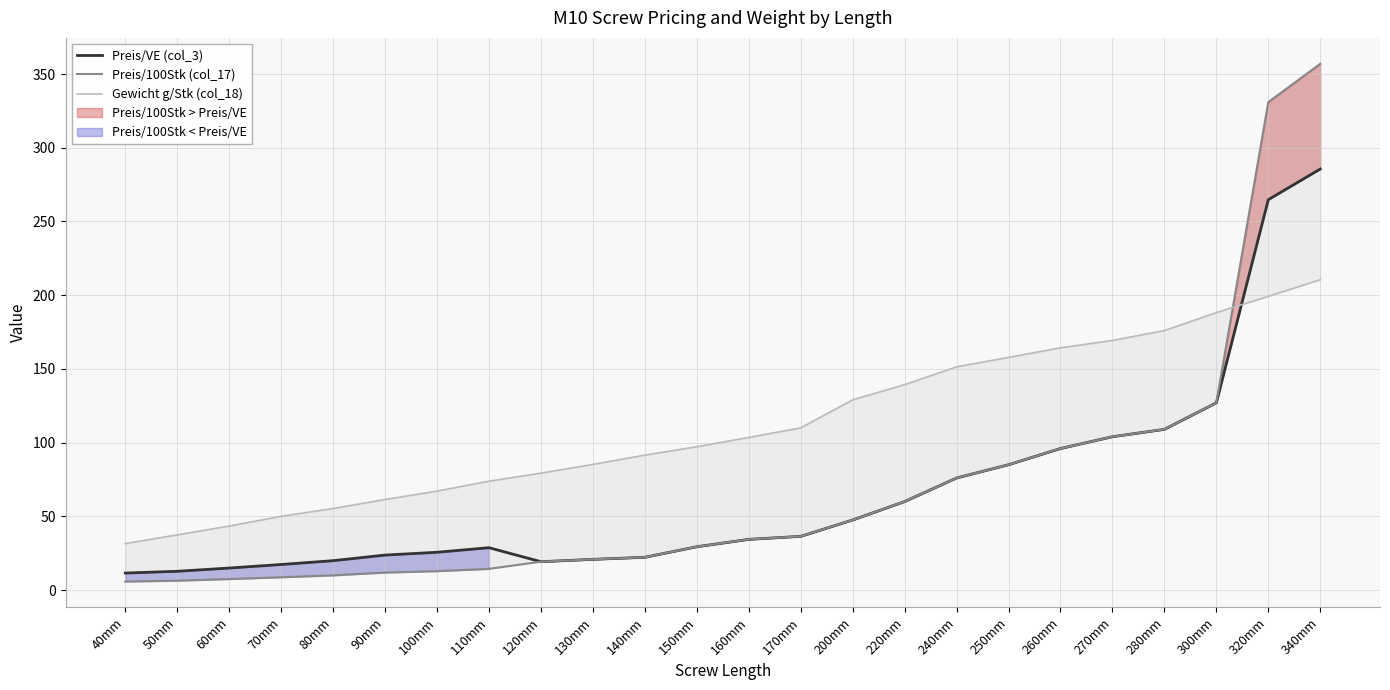

What is the label of the 19th point from the right?

90mm